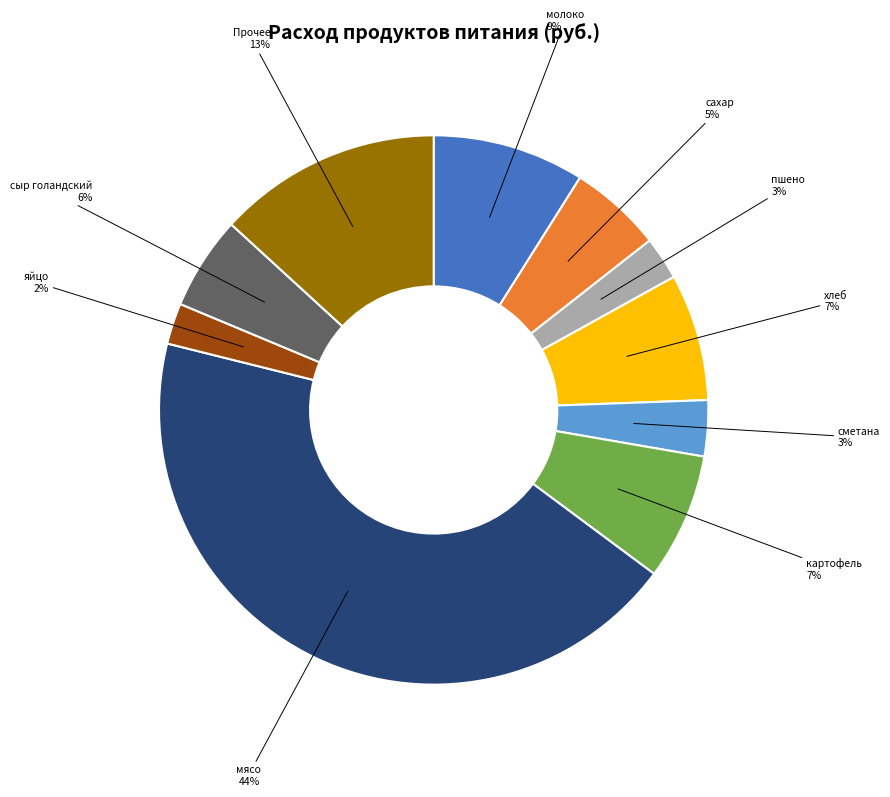

Is there a majority slice in this chart?

No